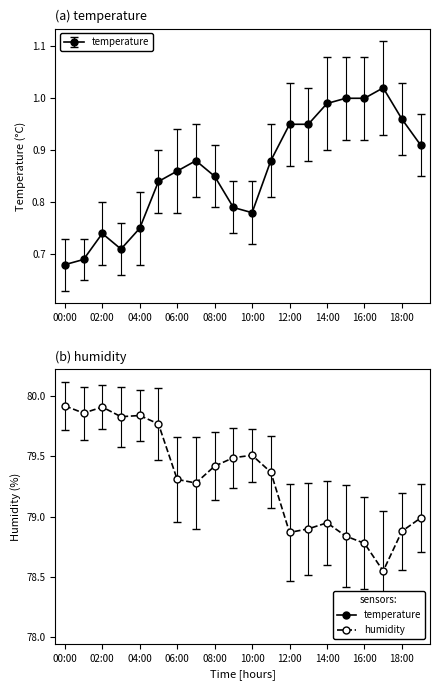

At which category does temperature reach its first local peak?

02:00